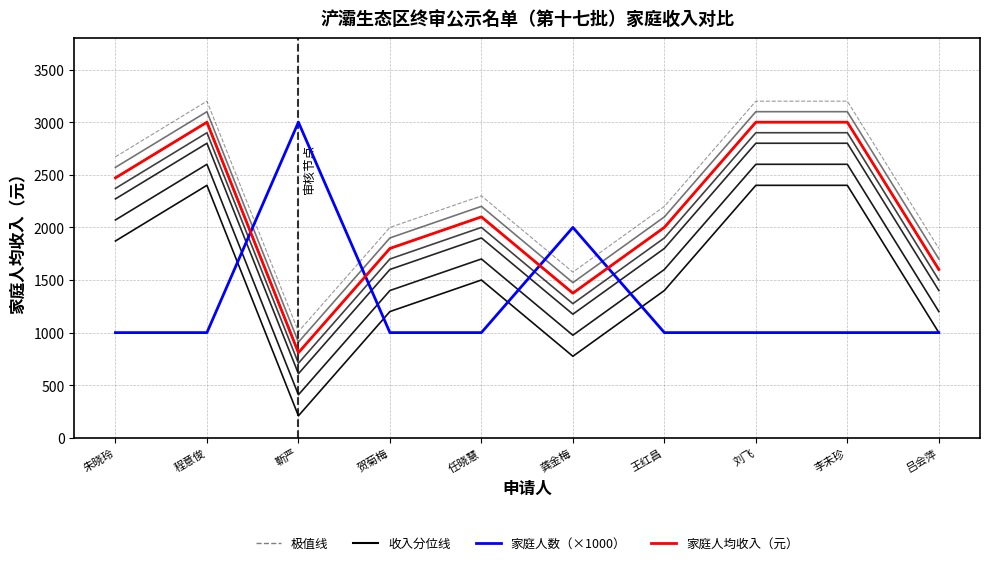

What is the value of the 家庭人数（×1000） point at the 10th from the left?

1000